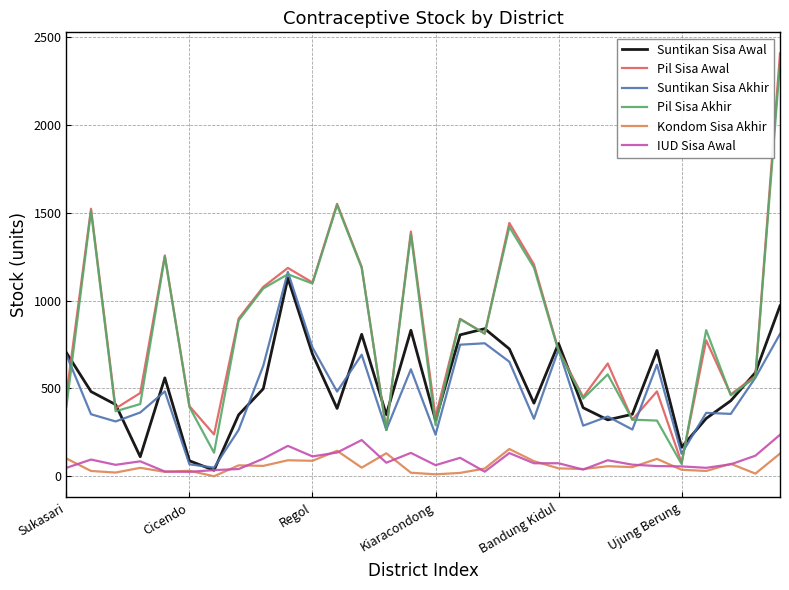

What is the maximum value shown in the chart?

2407